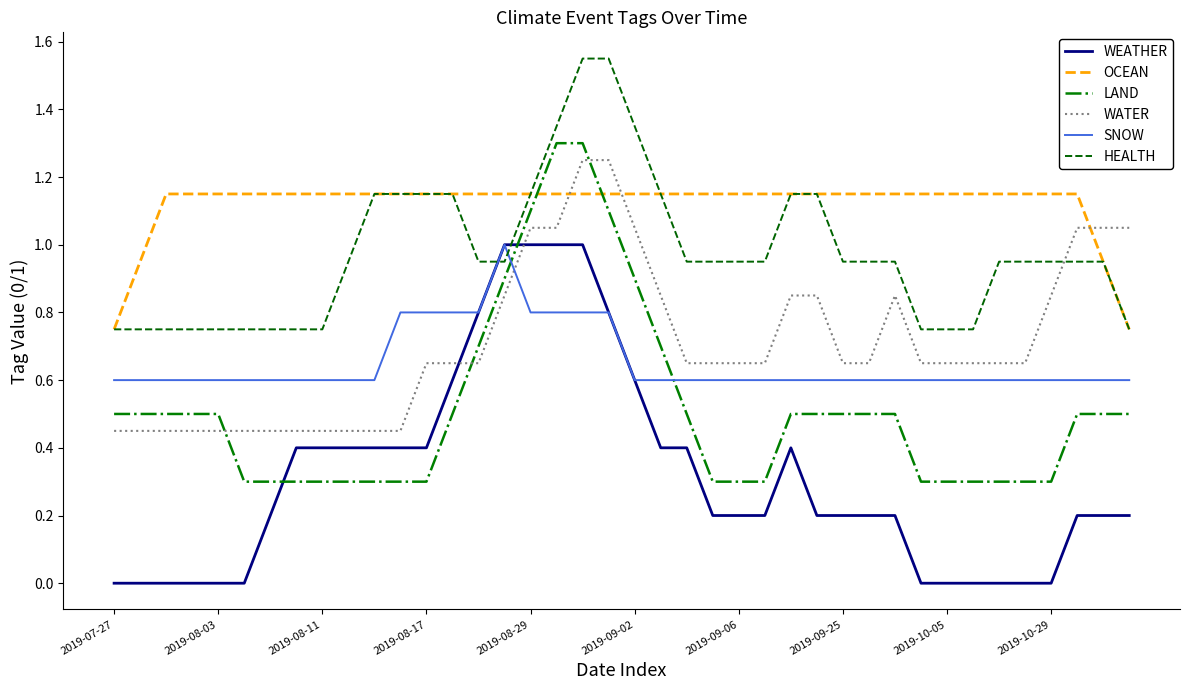

Which series has the largest total across all categories?

OCEAN